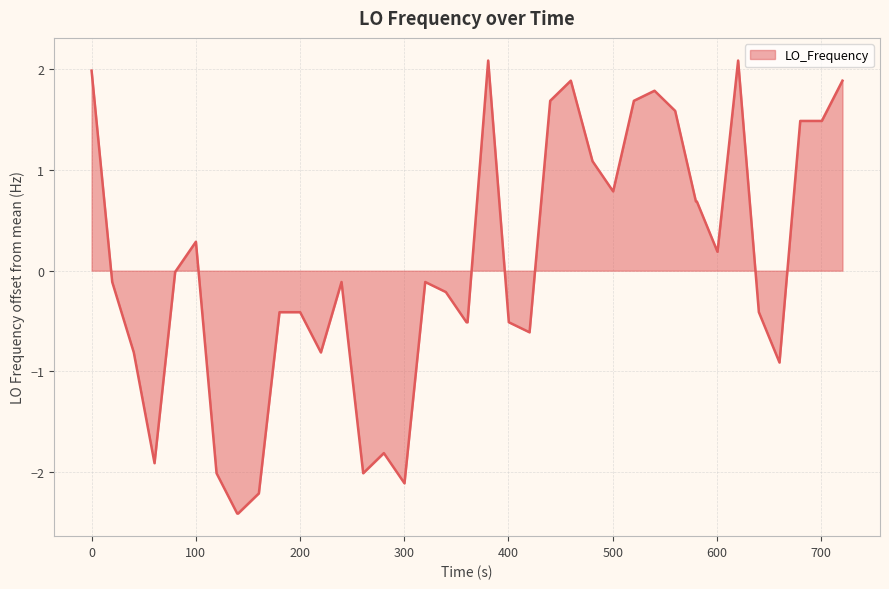

True or false: the data has more than 1 interior local peaks.

True